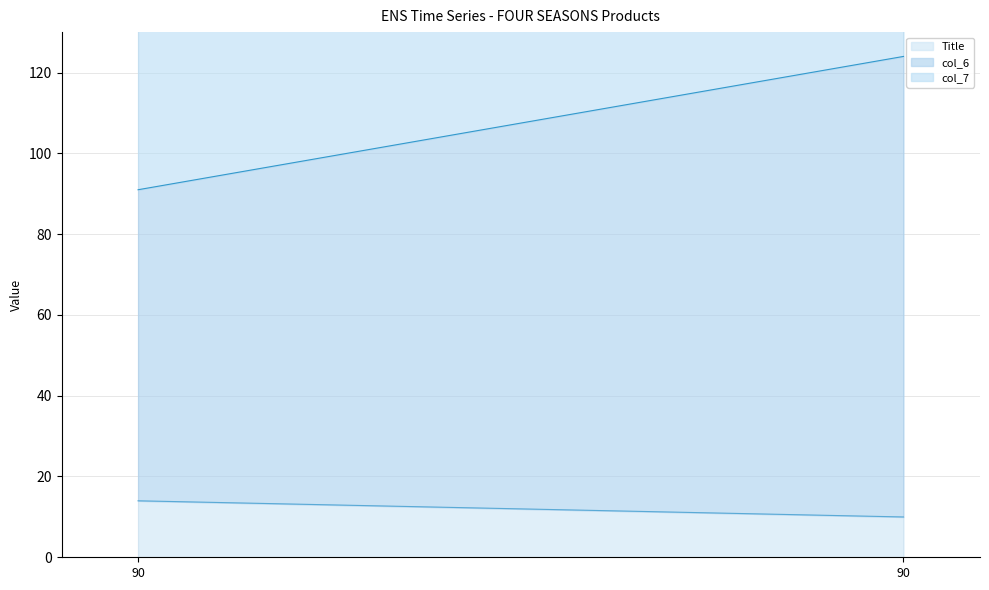

At 90, list the series in order from largest to smallest.

col_7, col_6, Title